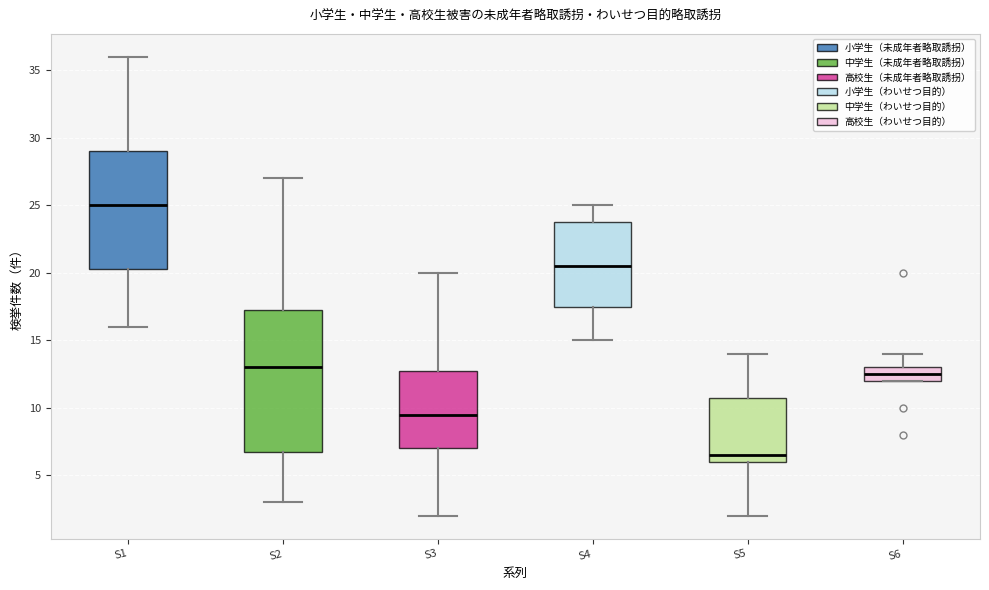

Which box has the lowest median line?

S5